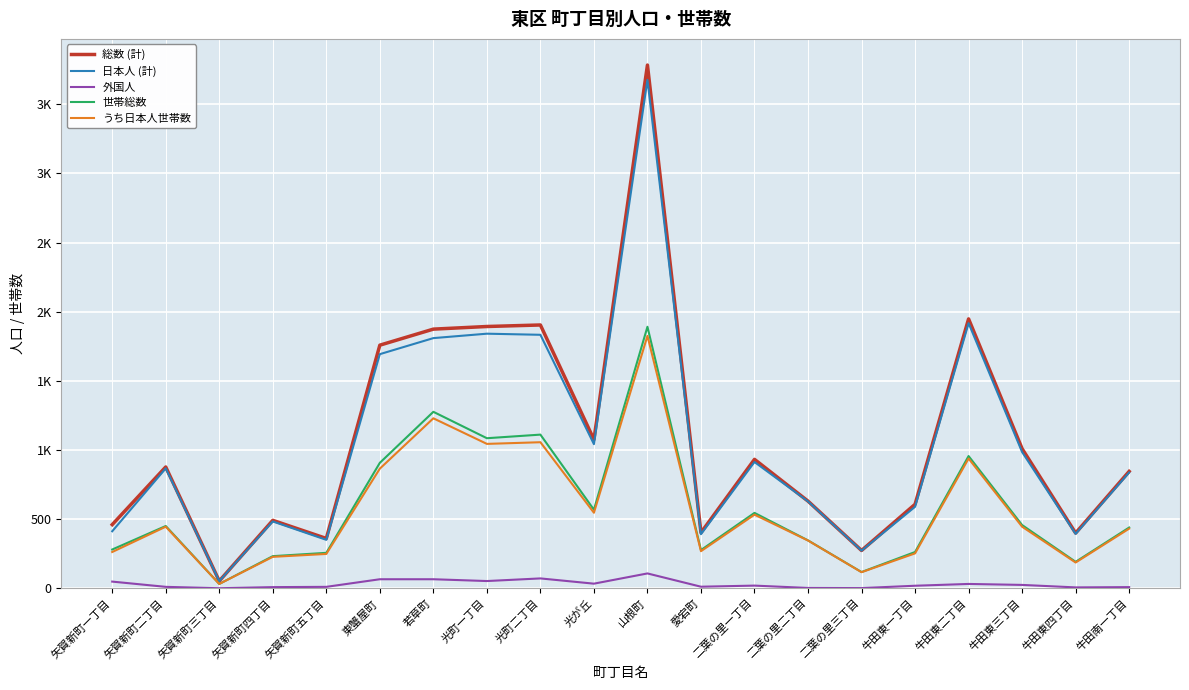

Does the chart have visible grid lines?

Yes